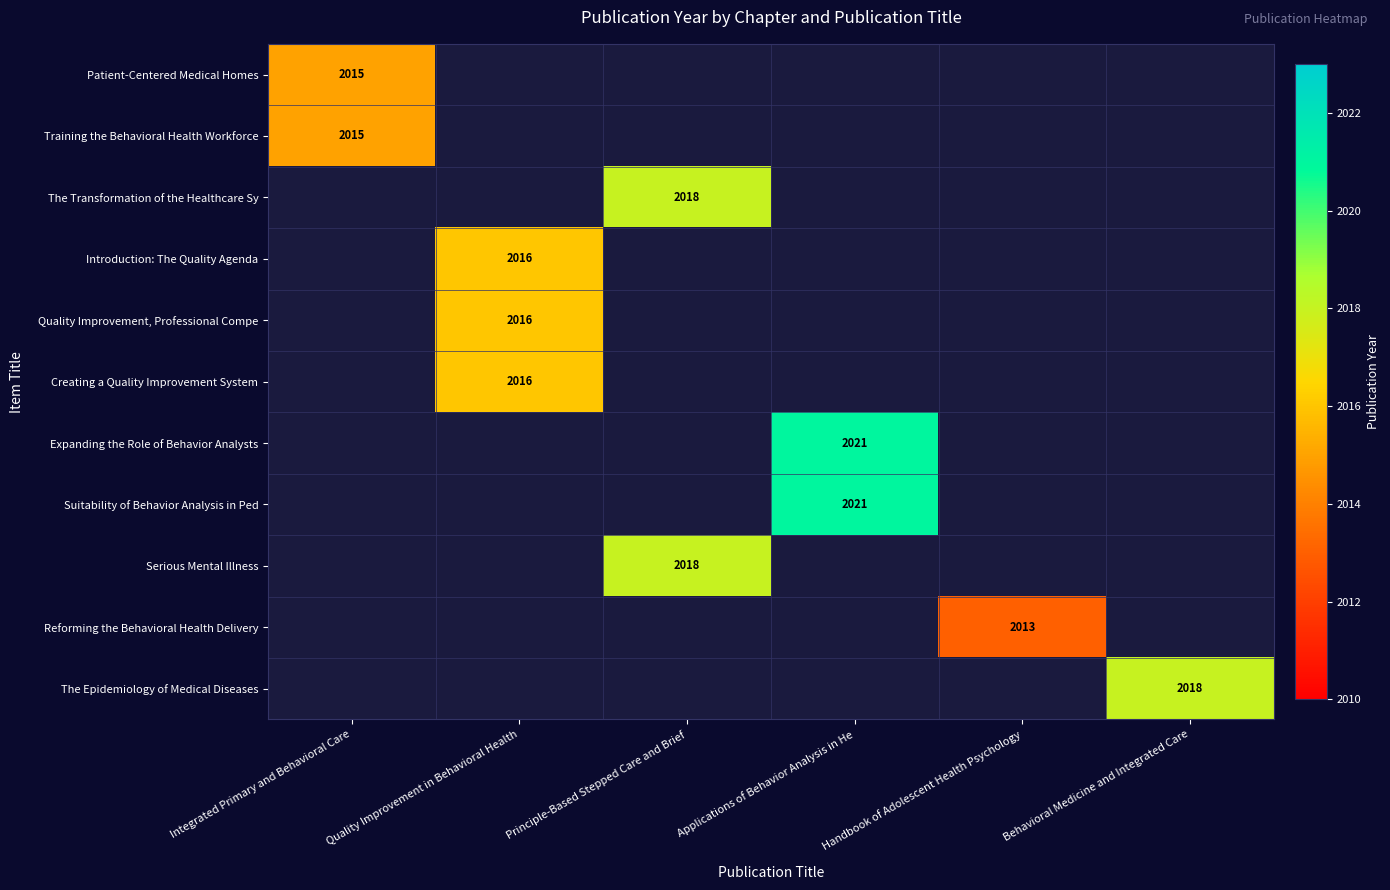

What is the smallest value displayed?

2013.0